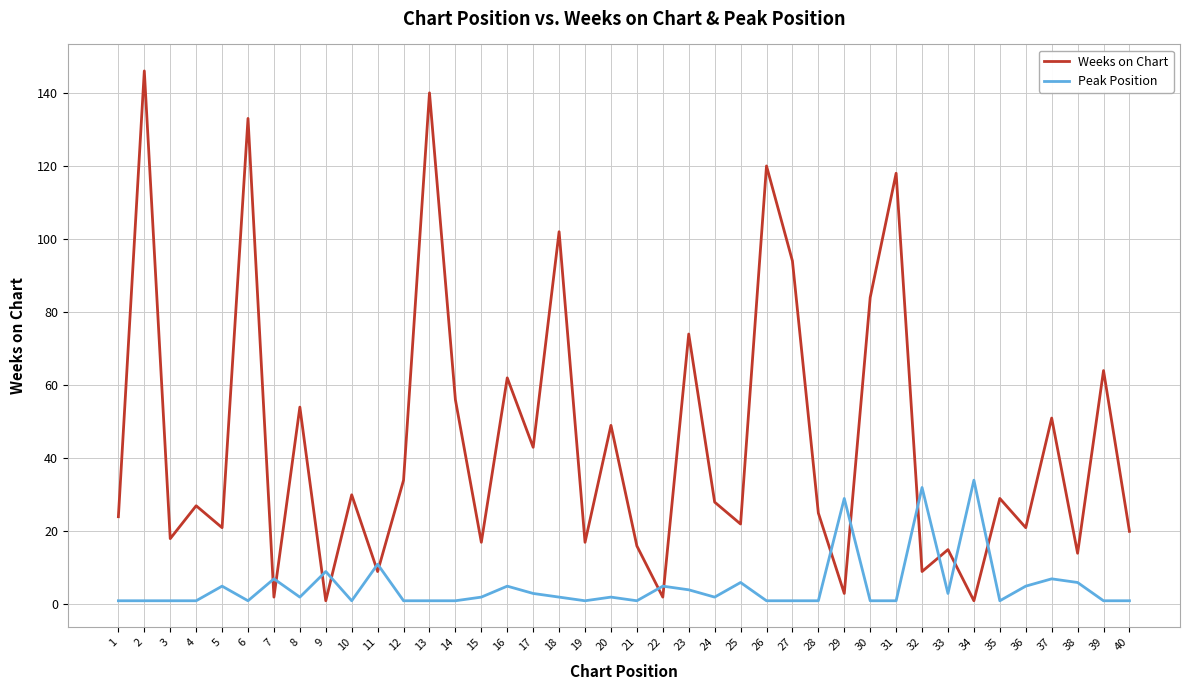

Which series has the largest range (max minus min)?

Weeks on Chart